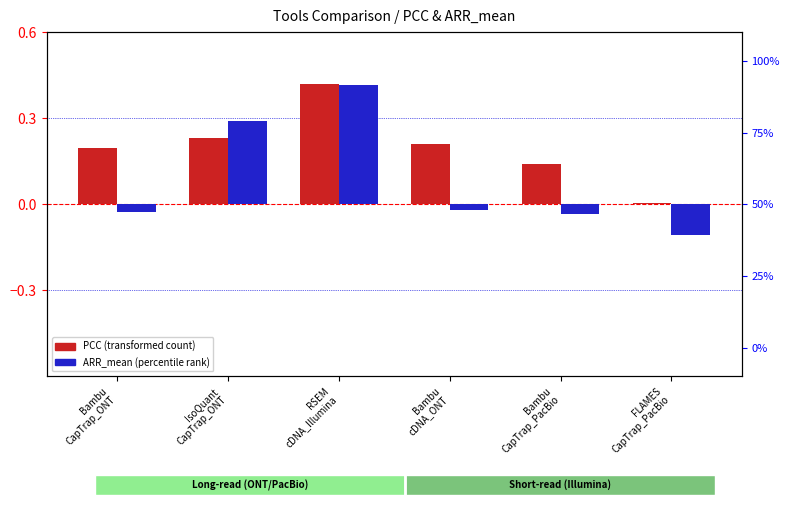

True or false: ARR_mean has a value of -1.9 at Bambu
cDNA_ONT.

True